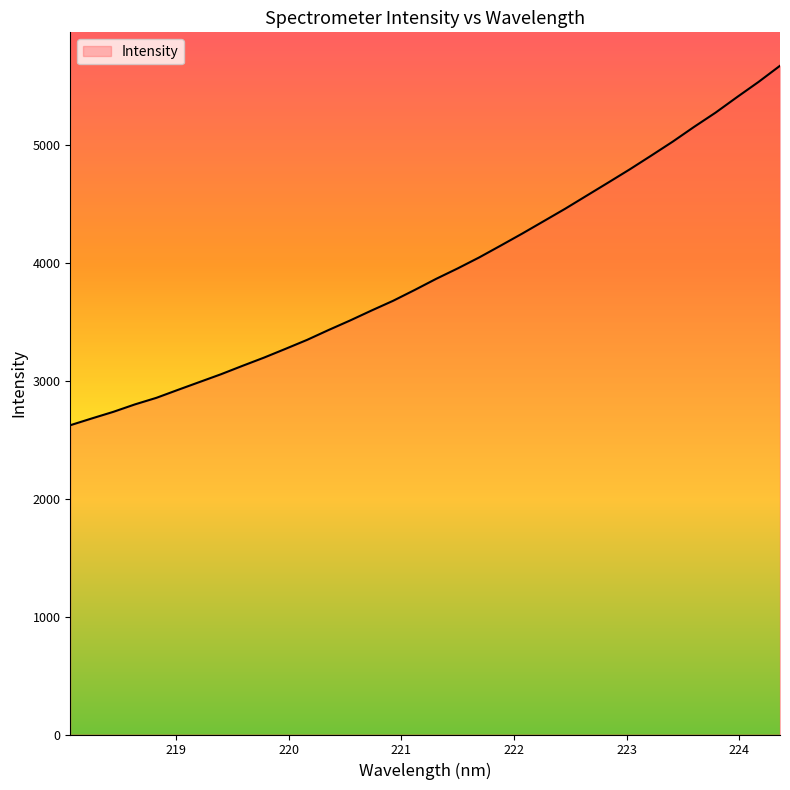

What is the difference between the maximum and minimum values?

3051.3